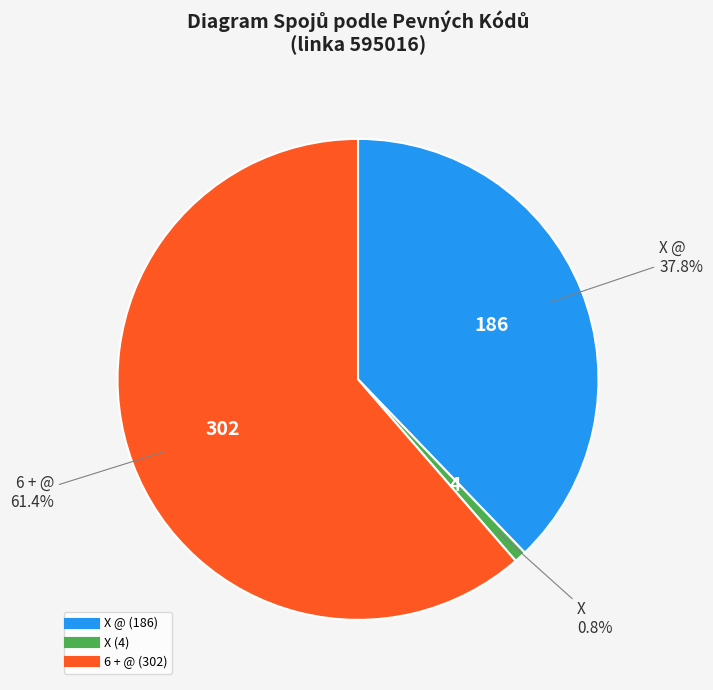

Is there a majority slice in this chart?

Yes